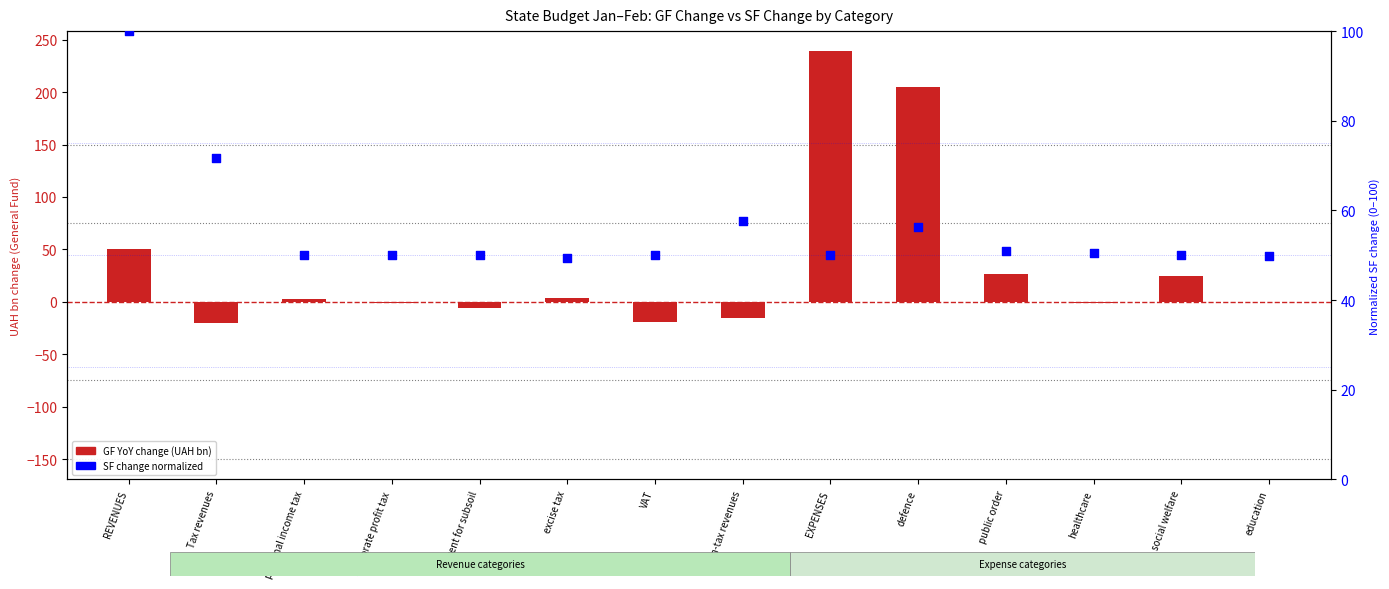

Which series has the widest spread of Y values?

GF change (UAH bn)